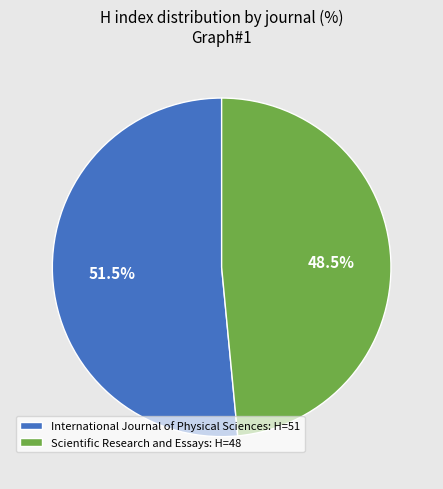

Between Scientific Research and Essays: H=48 and International Journal of Physical Sciences: H=51, which is larger?

International Journal of Physical Sciences: H=51